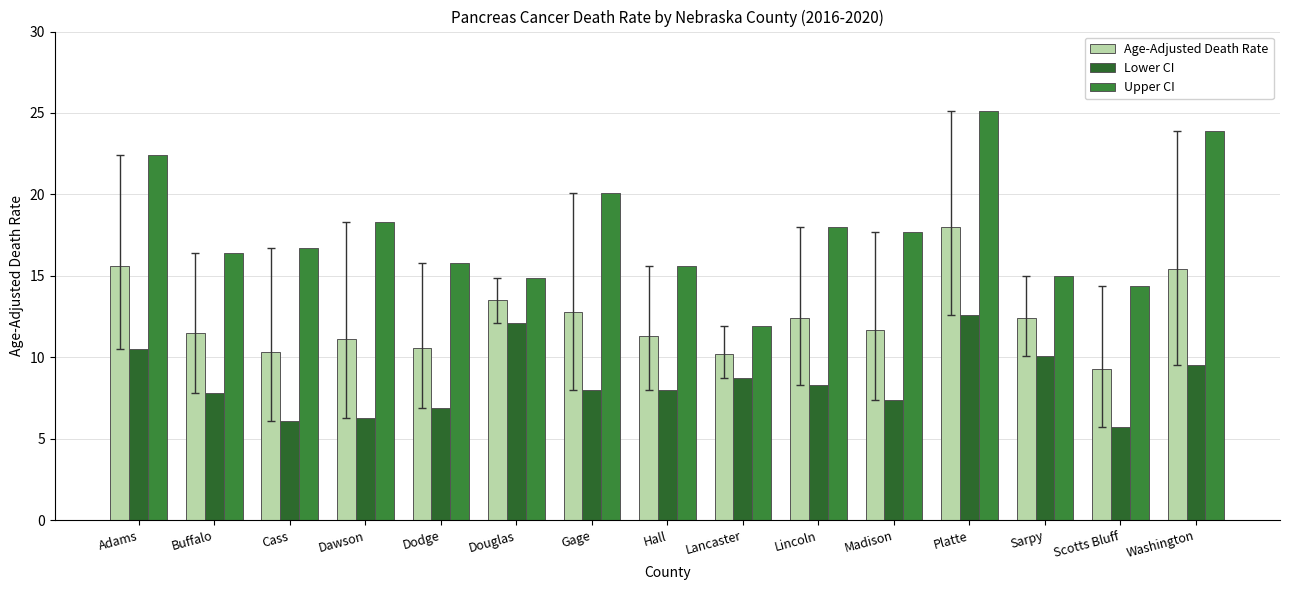

Reading left to right, what are all the values shown in this chart?

Age-Adjusted Death Rate: 15.6	11.5	10.3	11.1	10.6	13.5	12.8	11.3	10.2	12.4	11.7	18.0	12.4	9.3	15.4
Lower CI: 10.5	7.8	6.1	6.3	6.9	12.1	8.0	8.0	8.7	8.3	7.4	12.6	10.1	5.7	9.5
Upper CI: 22.4	16.4	16.7	18.3	15.8	14.9	20.1	15.6	11.9	18.0	17.7	25.1	15.0	14.4	23.9